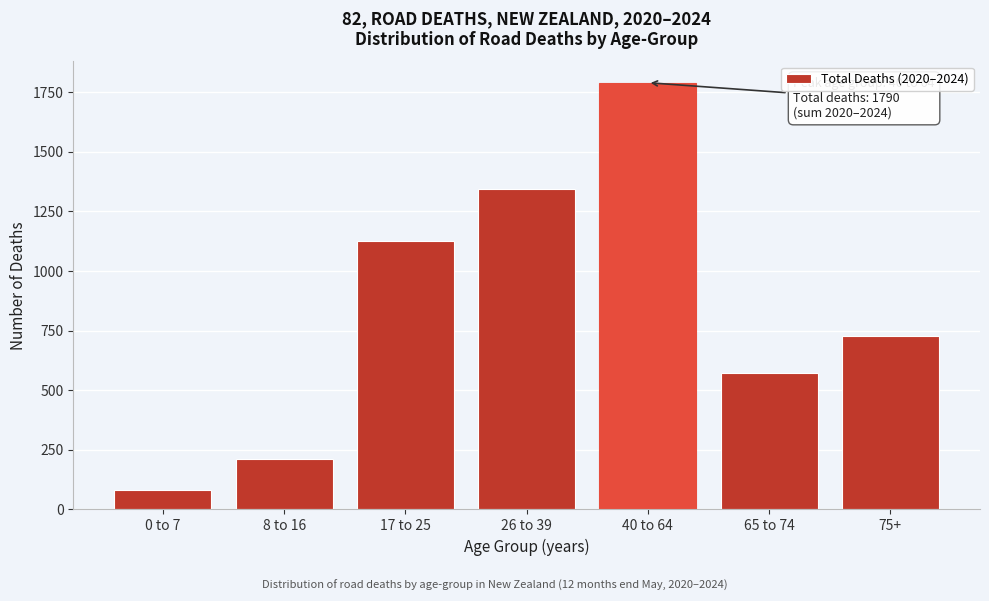

Reading right to left, list all the values displayed in this chart.

75+=726	65 to 74=572	40 to 64=1790	26 to 39=1342	17 to 25=1125	8 to 16=211	0 to 7=83